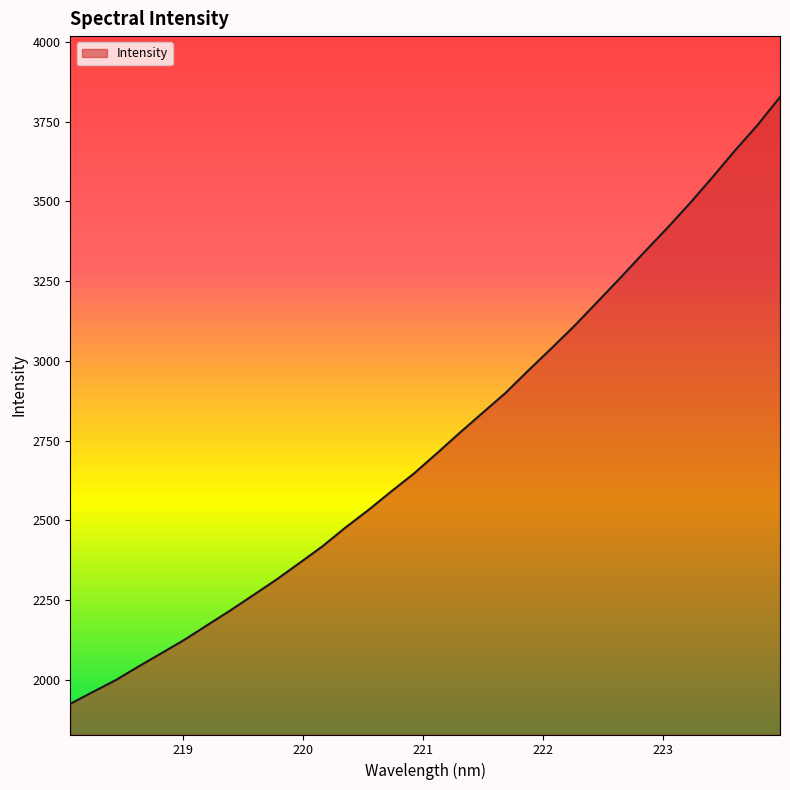

Does the chart display data point markers on the line(s)?

No